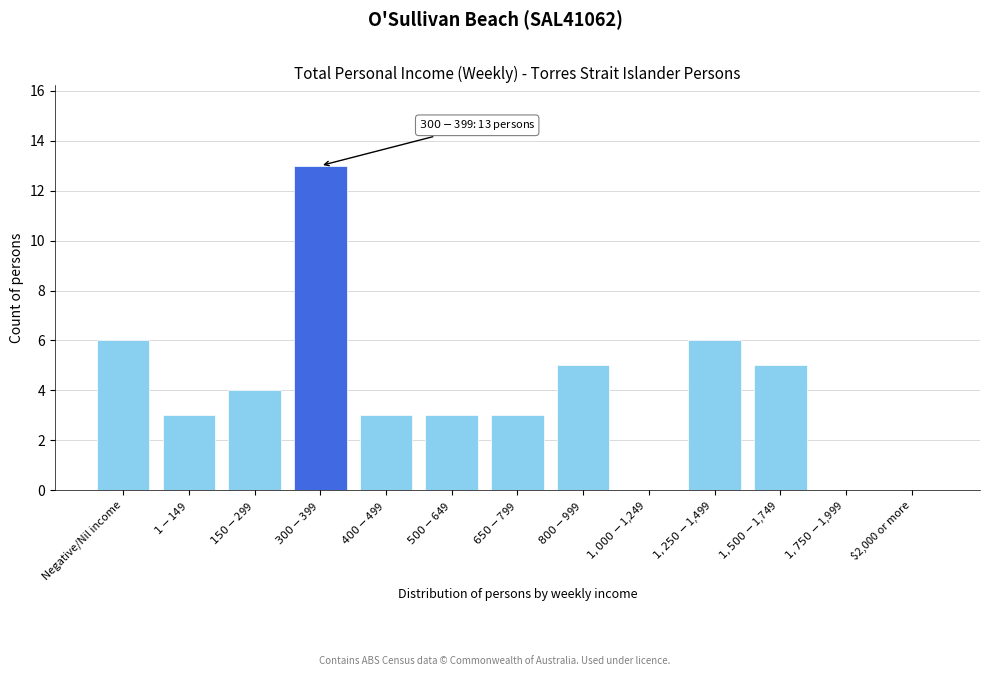

What is the sum of all values?

51